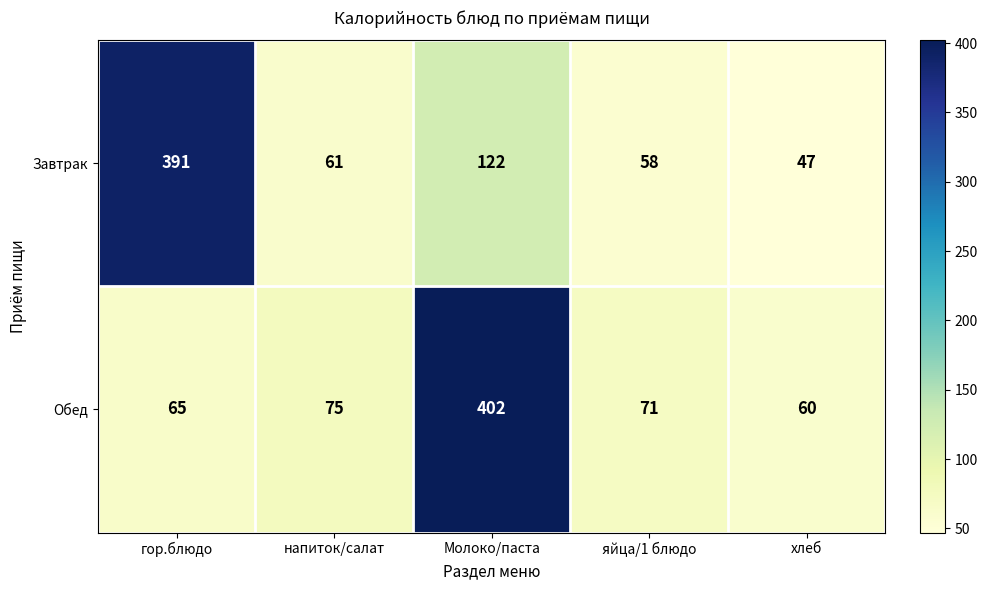

What is the difference between the maximum and minimum values in the Обед series?

342